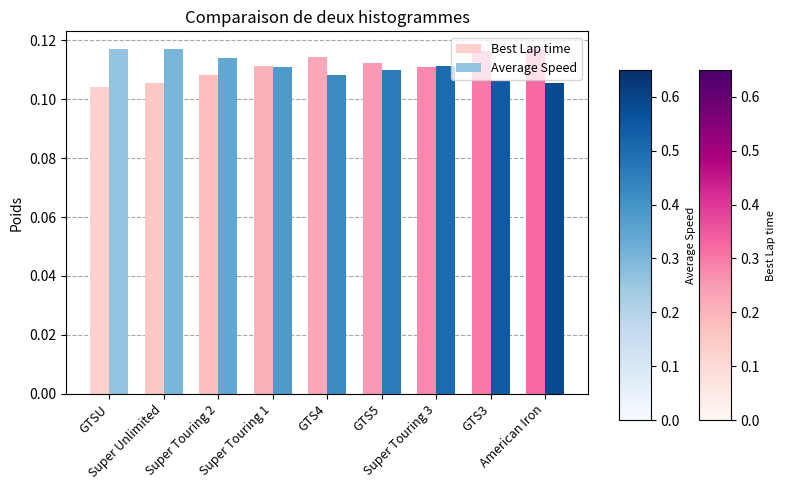

What is the sum of all Best Lap time values?

1.0